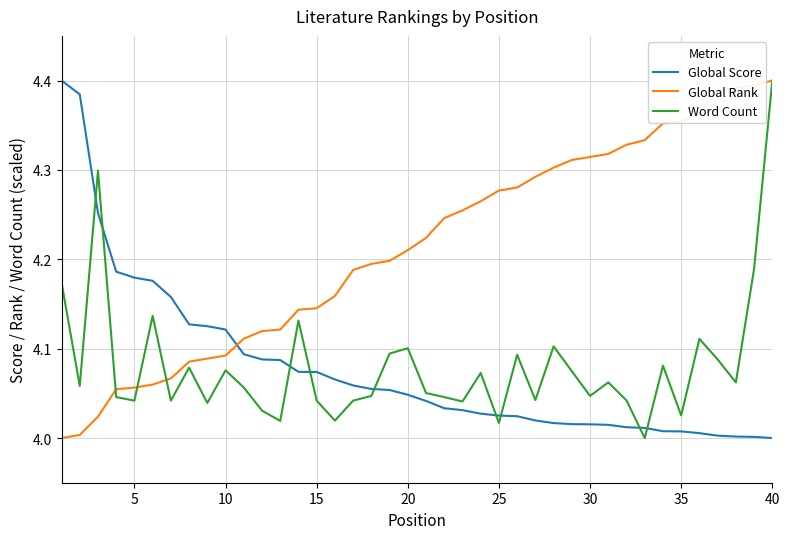

What are all the series names shown in the legend?

Global Score, Global Rank, Word Count